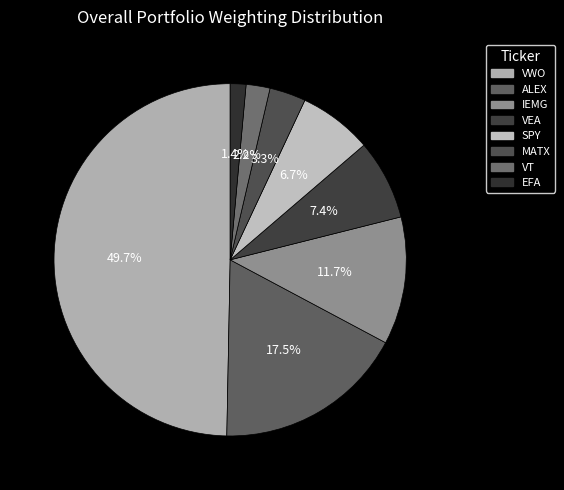

Which slice is the largest?

VWO